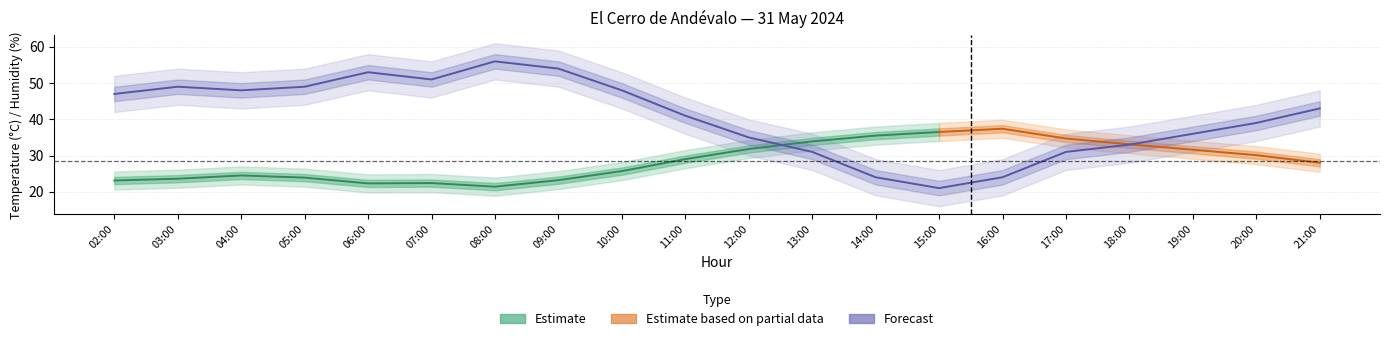

List the labels in order of value, largest first.

08:00, 09:00, 06:00, 07:00, 03:00, 05:00, 04:00, 10:00, 02:00, 21:00, 11:00, 20:00, 19:00, 12:00, 18:00, 13:00, 17:00, 14:00, 16:00, 15:00